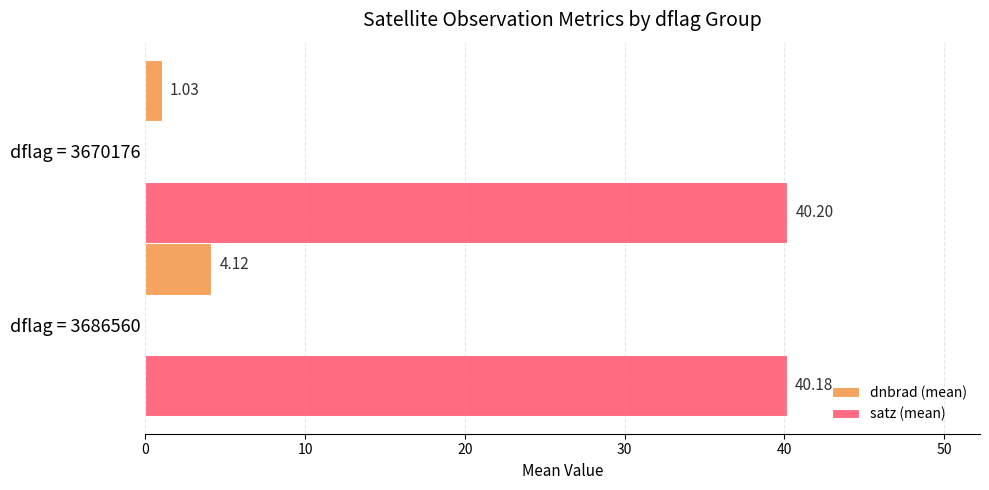

Is the value of dnbrad (mean) at dflag = 3686560 greater than the value of satz (mean) at dflag = 3670176?

No